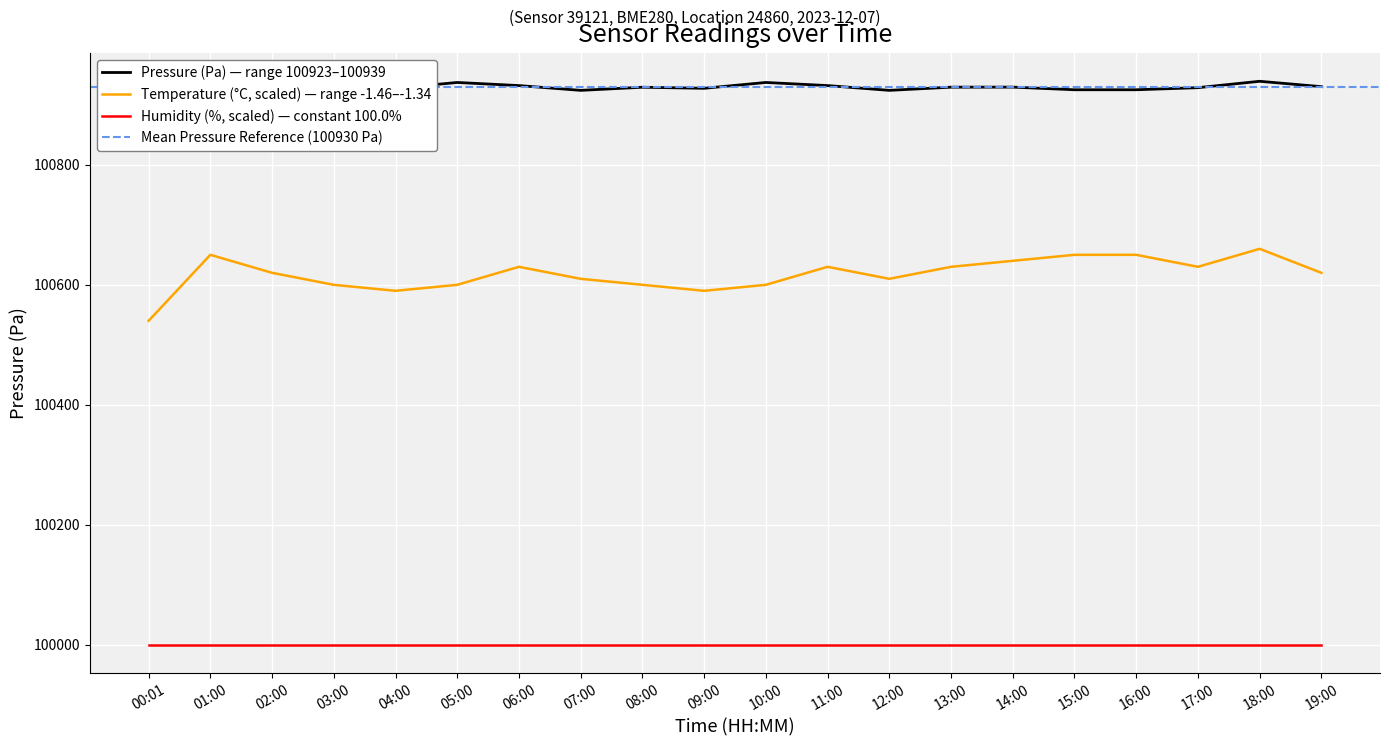

What is the label of the 1st point from the right?

19:00